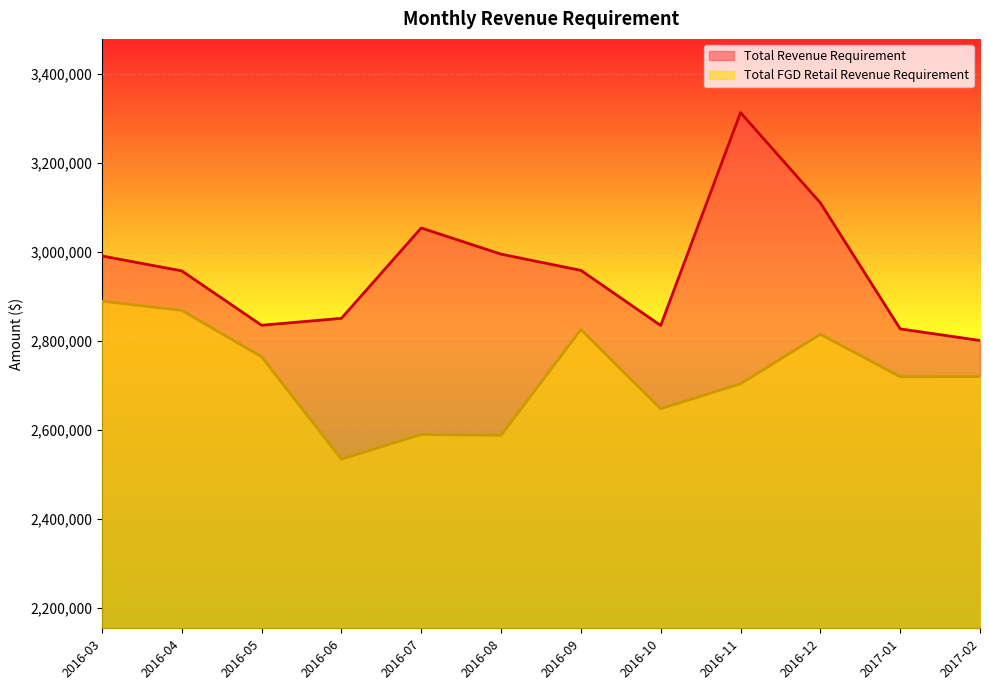

What is the difference between the Total Revenue Requirement values at 2016-11 and 2016-09?

354515.2